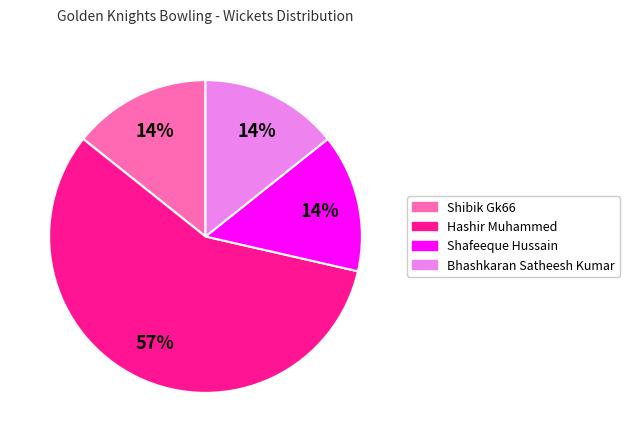

Is there any slice that represents more than half of the pie?

Yes